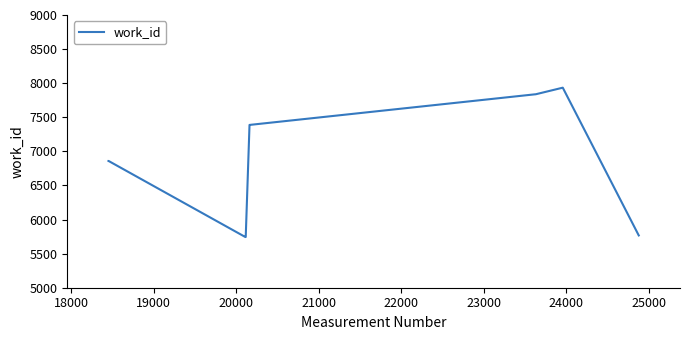

What is the average value?

6936